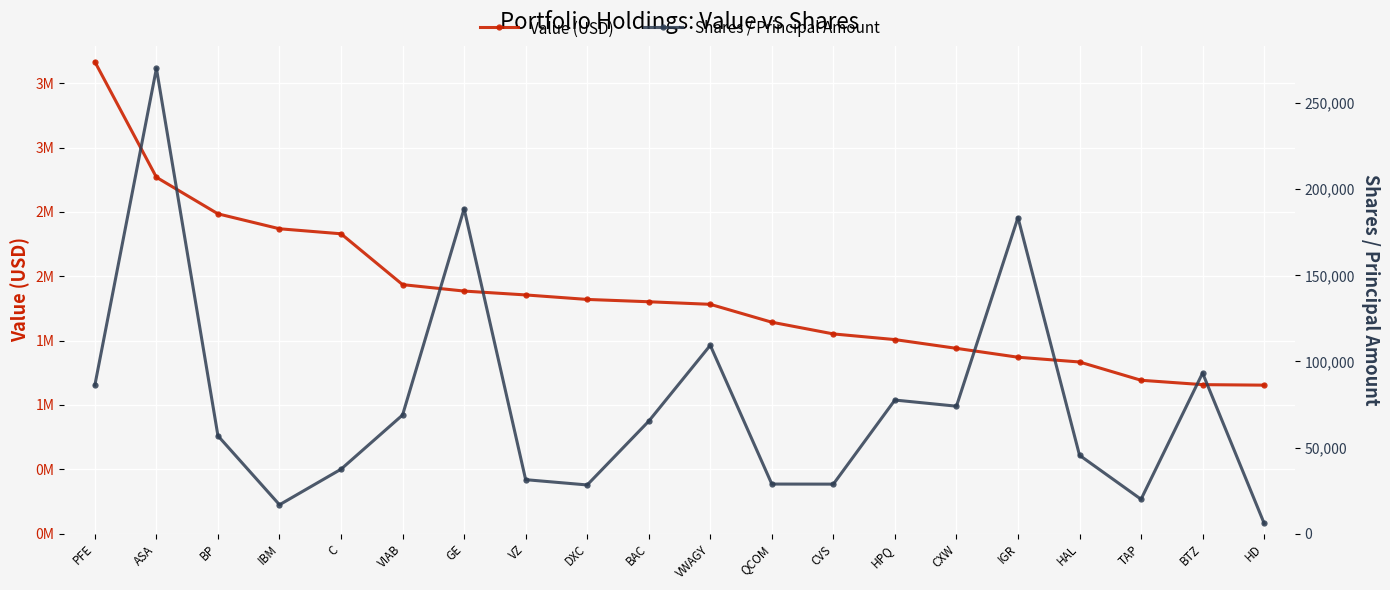

True or false: Shares / Principal Amount has more than 0 interior local peaks.

True